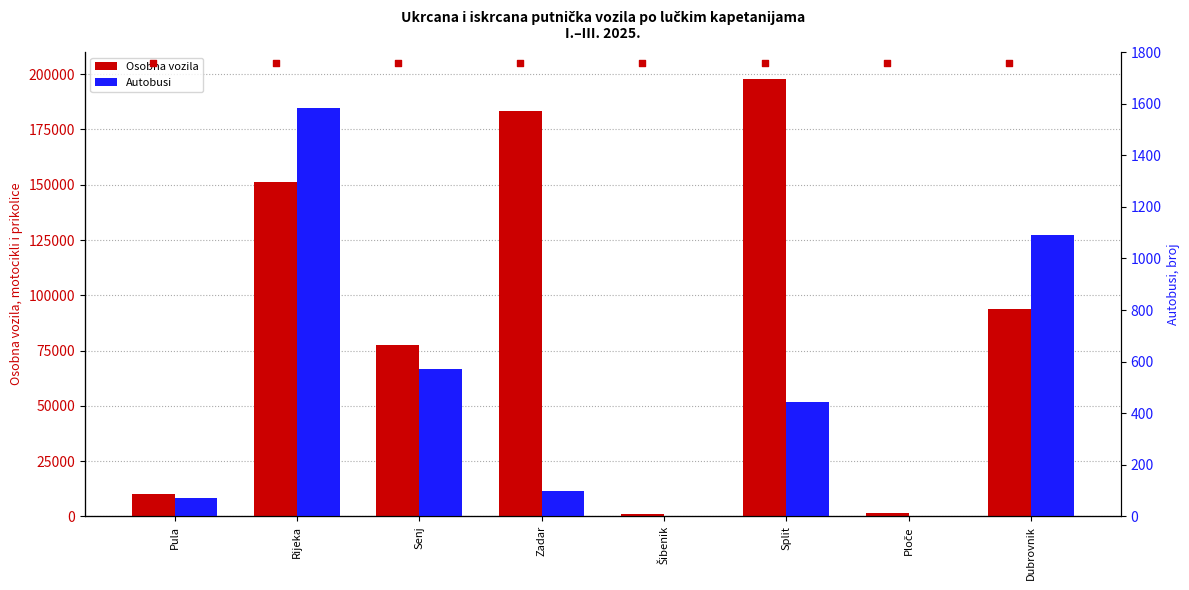

Which series contains the lowest Y value?

Autobusi